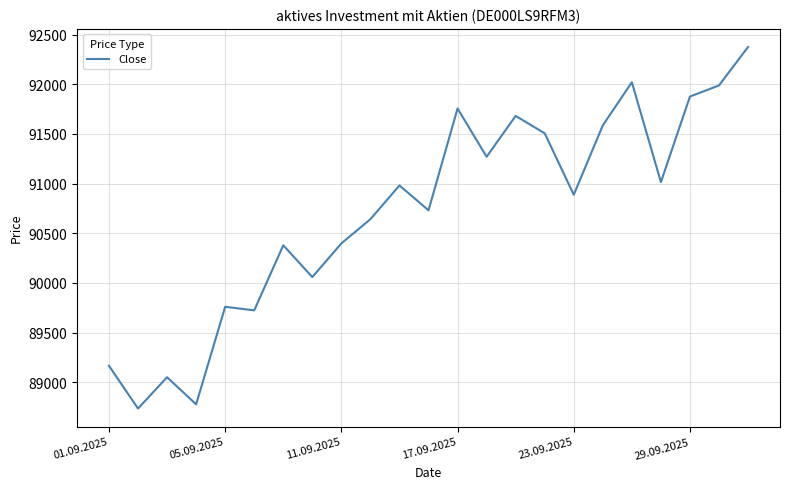

What is the maximum value shown in the chart?

92375